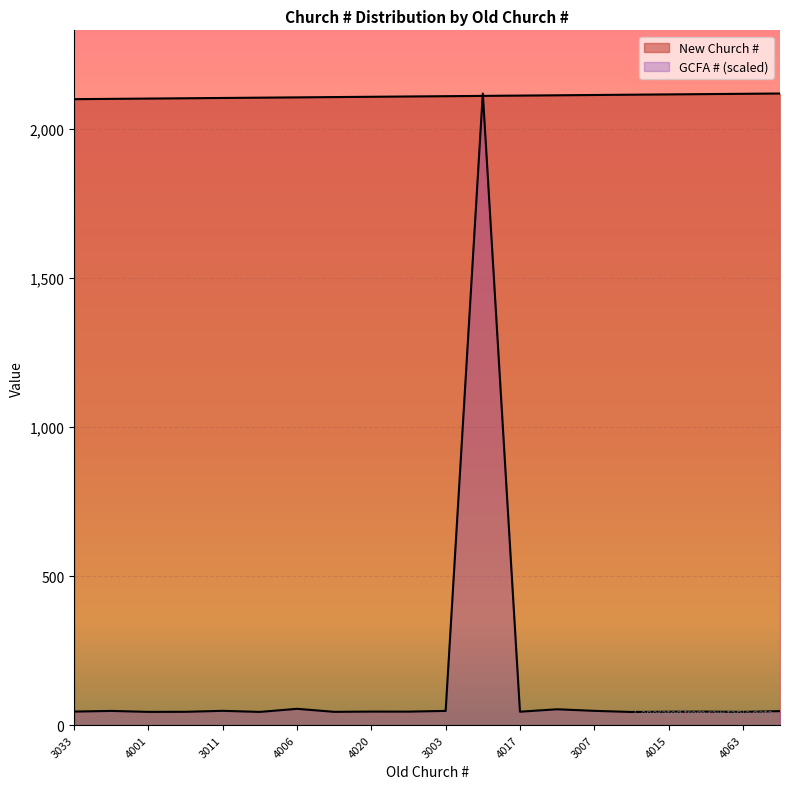

Does the chart display data point markers on the line(s)?

No